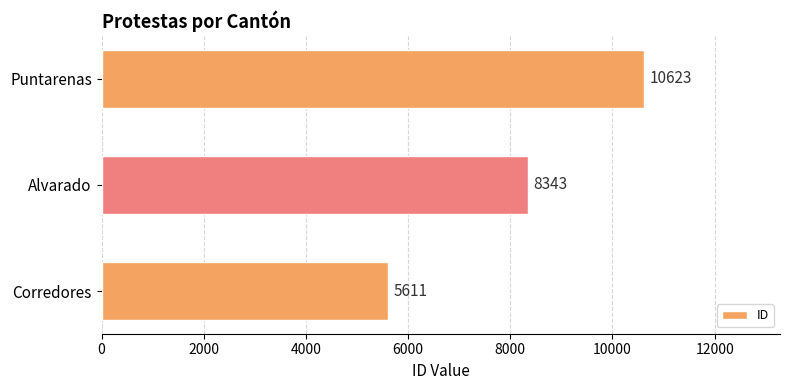

How many data points does each series have?

3